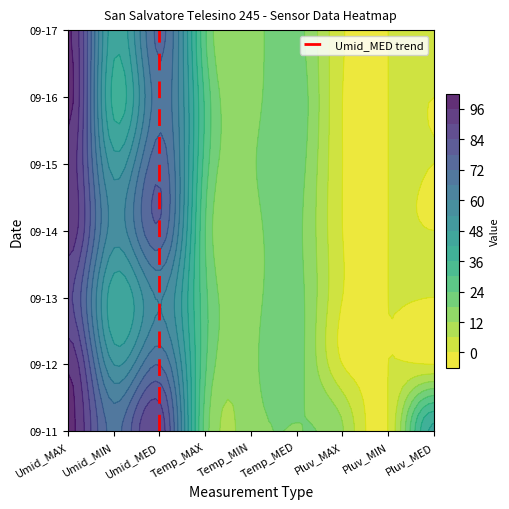

Count the number of values greater than 3.

3